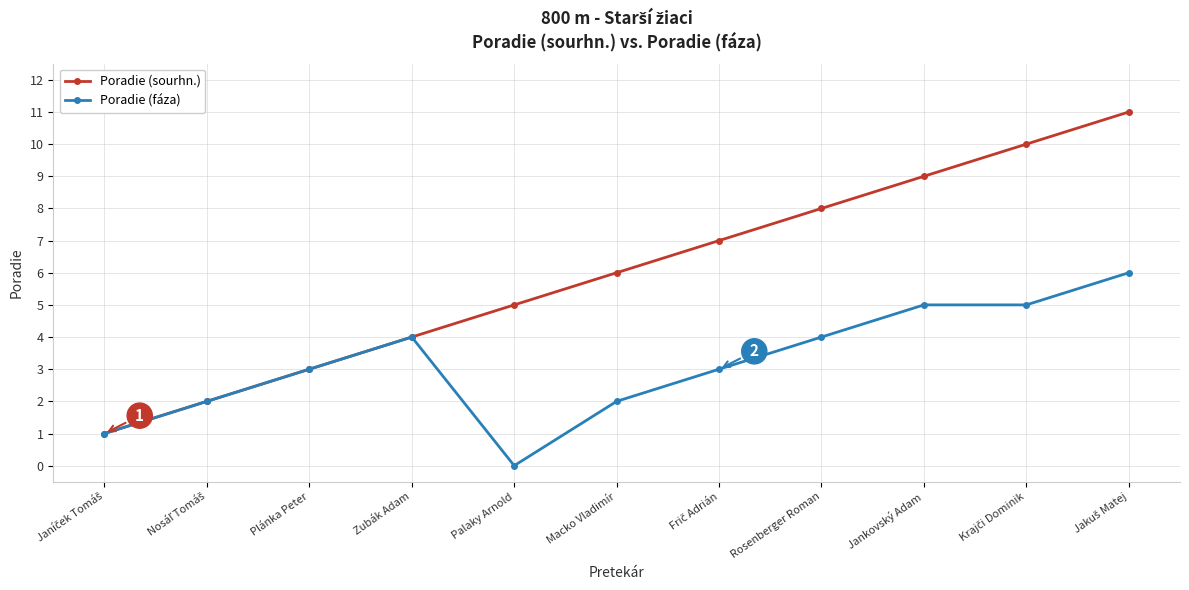

Reading right to left, transcribe all the data shown in this chart.

Poradie (sourhn.): 11	10	9	8	7	6	5	4	3	2	1
Poradie (fáza): 6	5	5	4	3	2	0	4	3	2	1